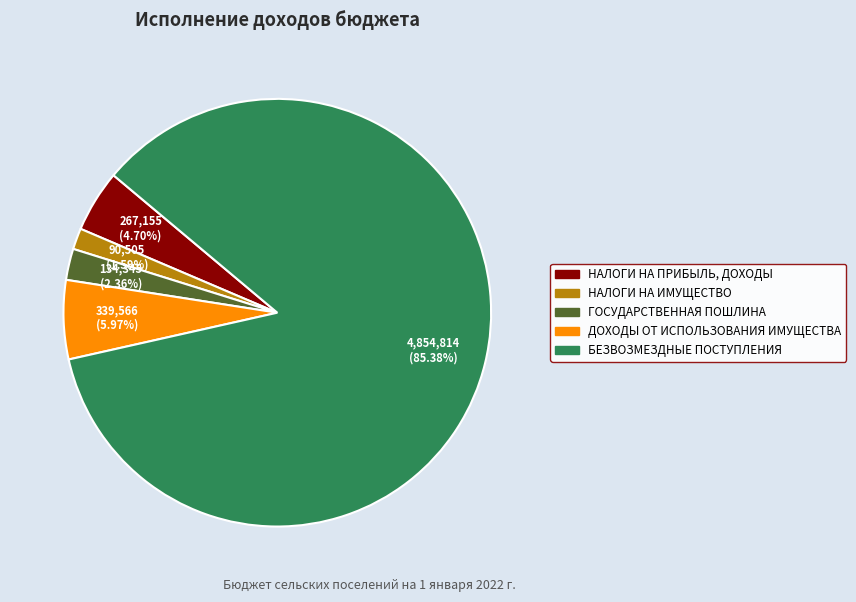

What is the smallest slice in the pie chart?

НАЛОГИ НА ИМУЩЕСТВО